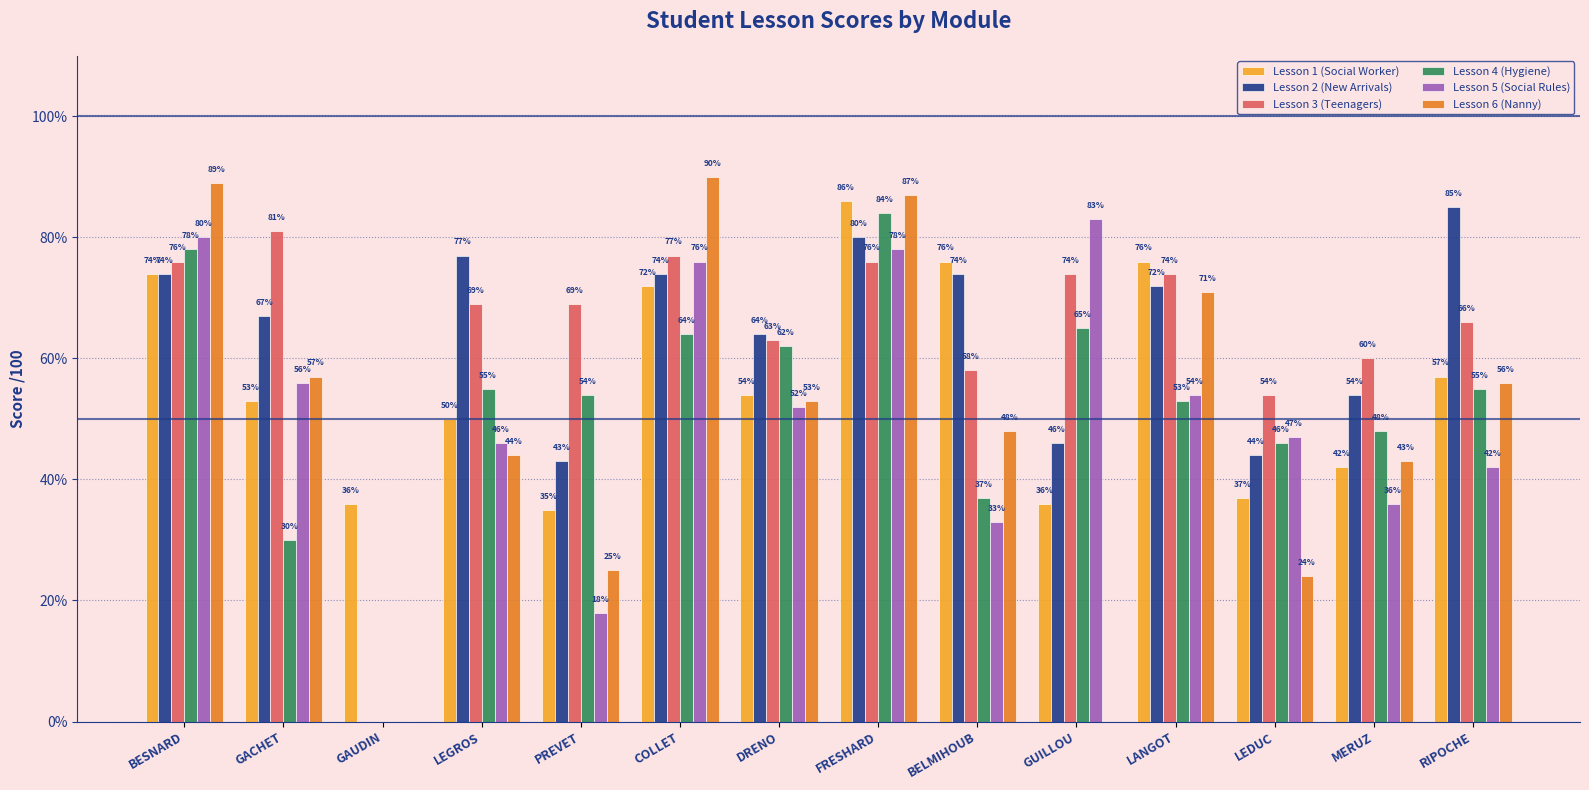

What is the sum of all Lesson 3 (Teenagers) values?

897